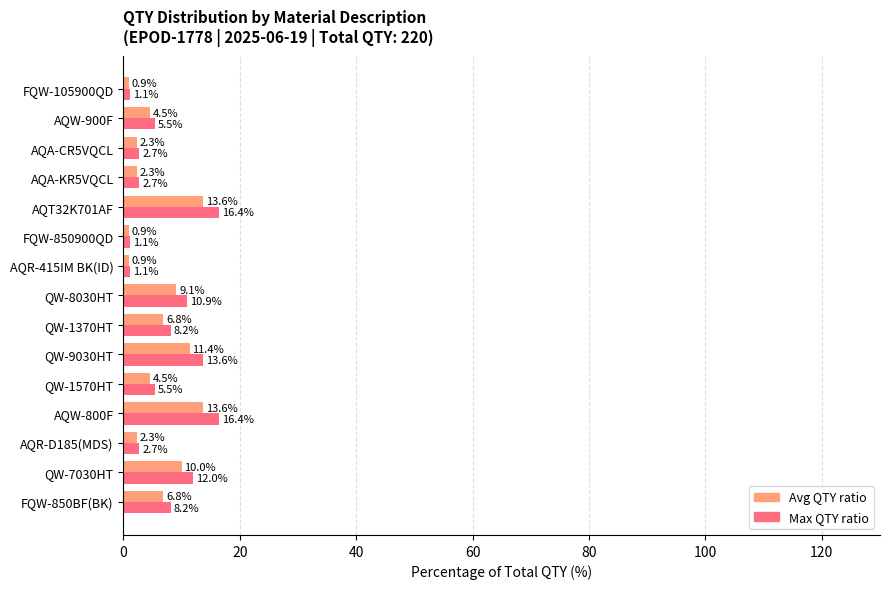

How many data points in Max QTY ratio are above 5?

9